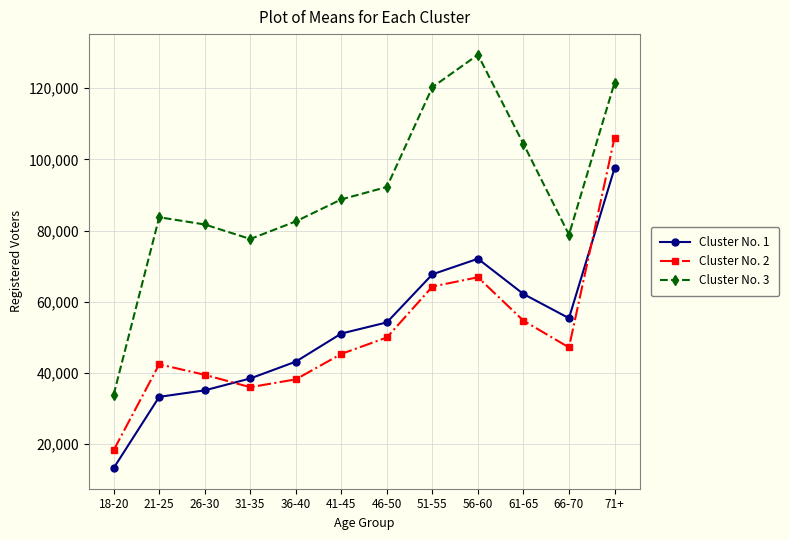

Does the chart have visible grid lines?

Yes